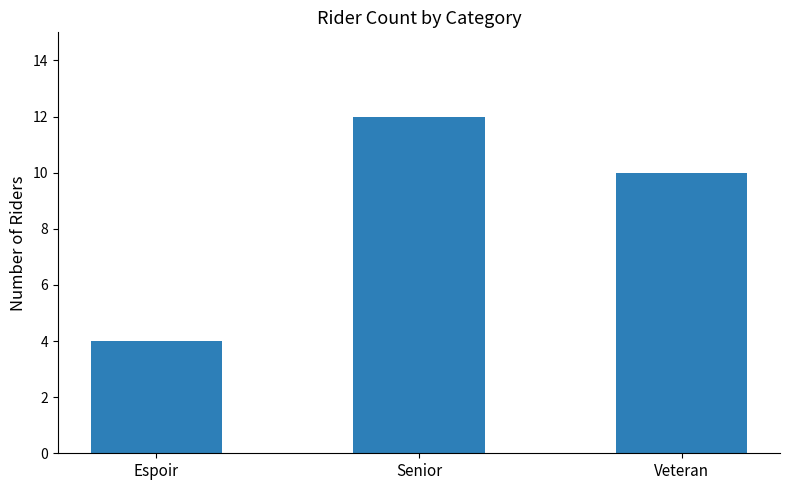

What is the change in value from Espoir to Veteran?

+6